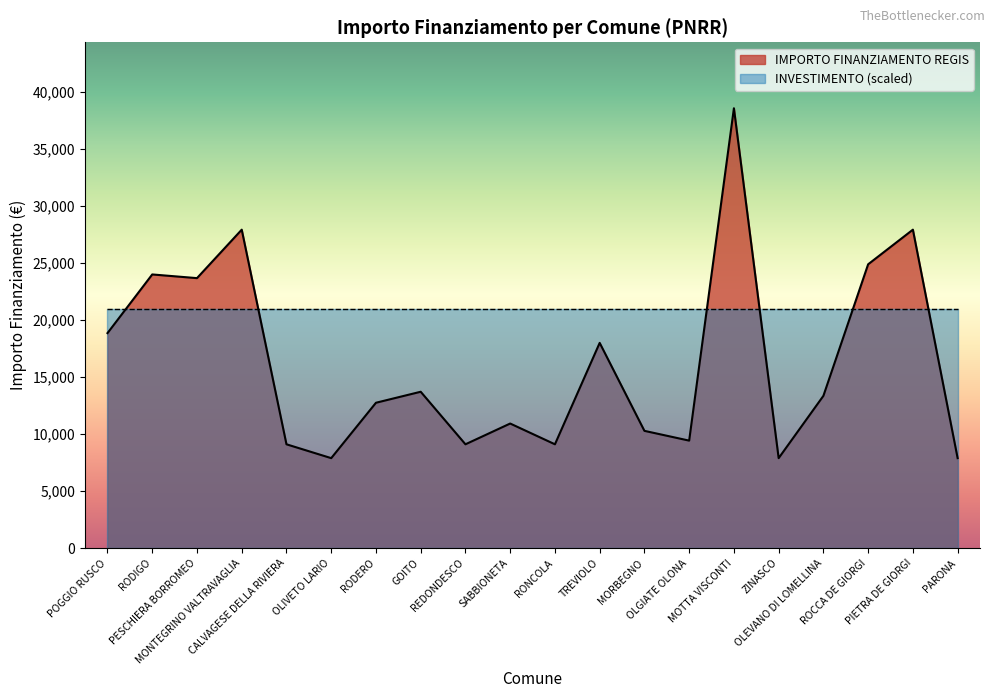

What is the change in value from TREVIOLO to ROCCA DE GIORGI?

+6890